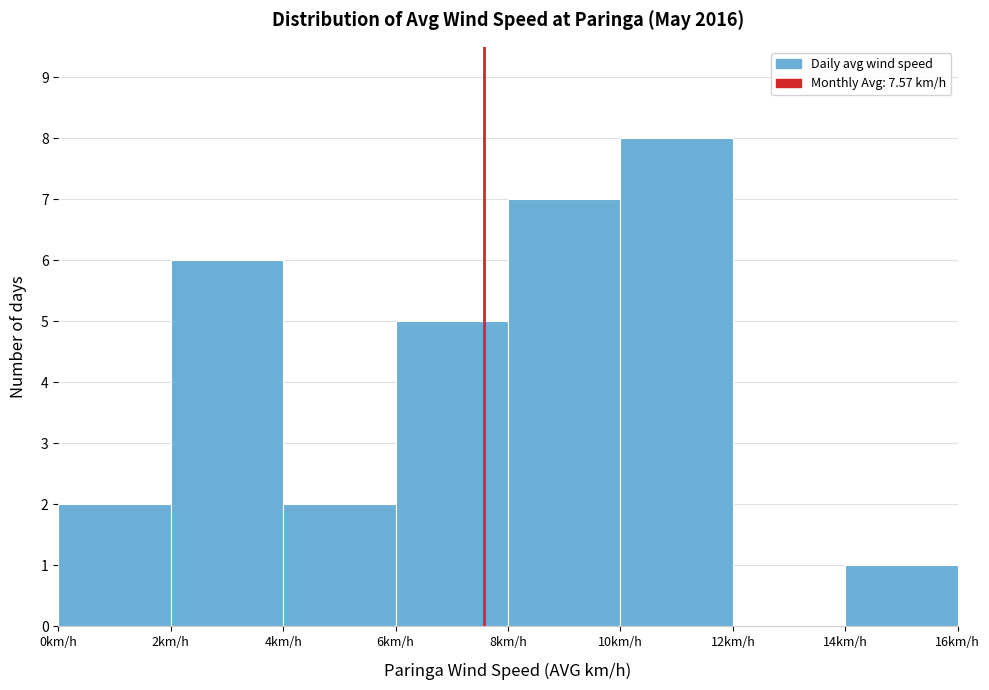

Reading left to right, transcribe this chart: for each bar, give the range it covers on the x-axis and its height. The values are not printed on the chart, so give them approximately, as read against the axis.

0 to 2: 2
2 to 4: 6
4 to 6: 2
6 to 8: 5
8 to 10: 7
10 to 12: 8
12 to 14: 0
14 to 16: 1